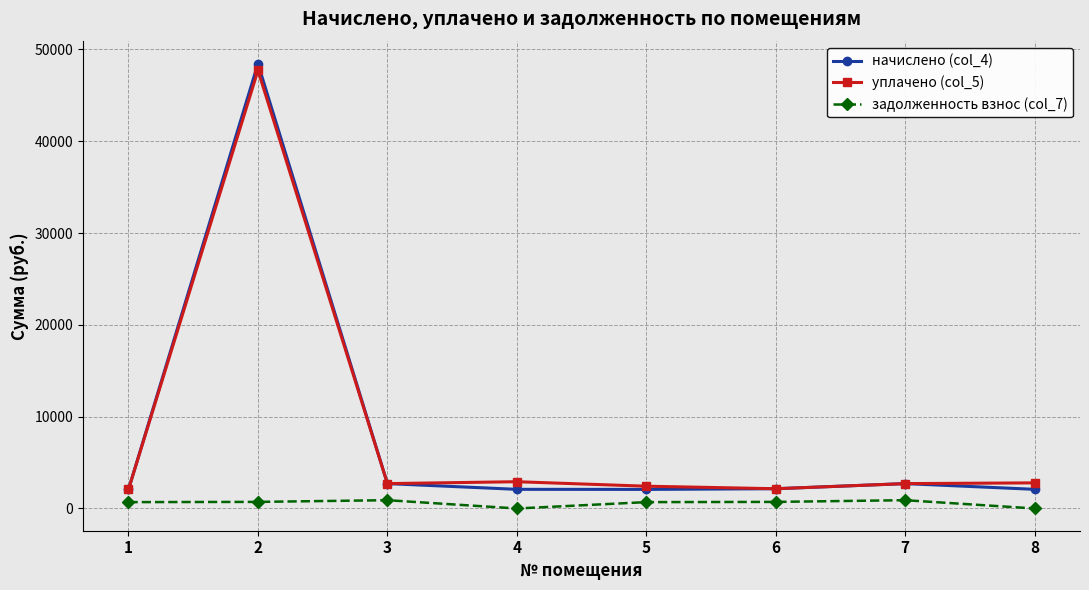

How many data points in задолженность взнос (col_7) are above 717?

4